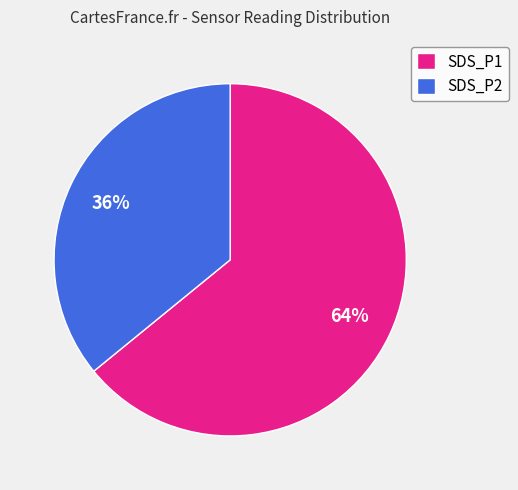

To the nearest percent, what percentage of the pie is SDS_P2?

36%